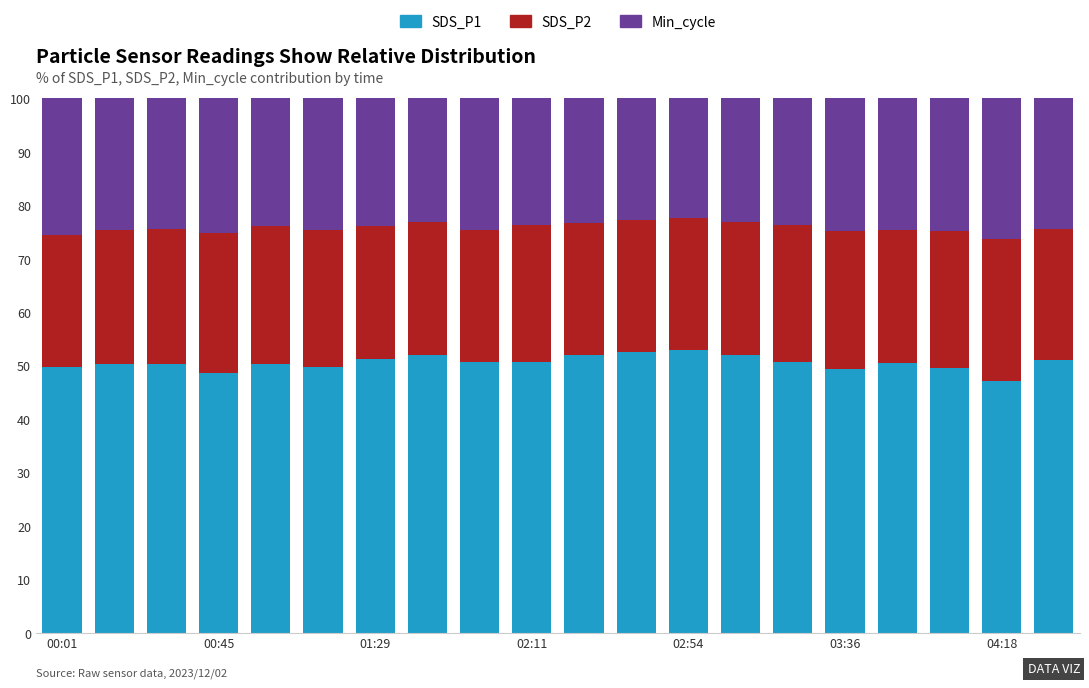

What is the minimum value for SDS_P1?

47.1